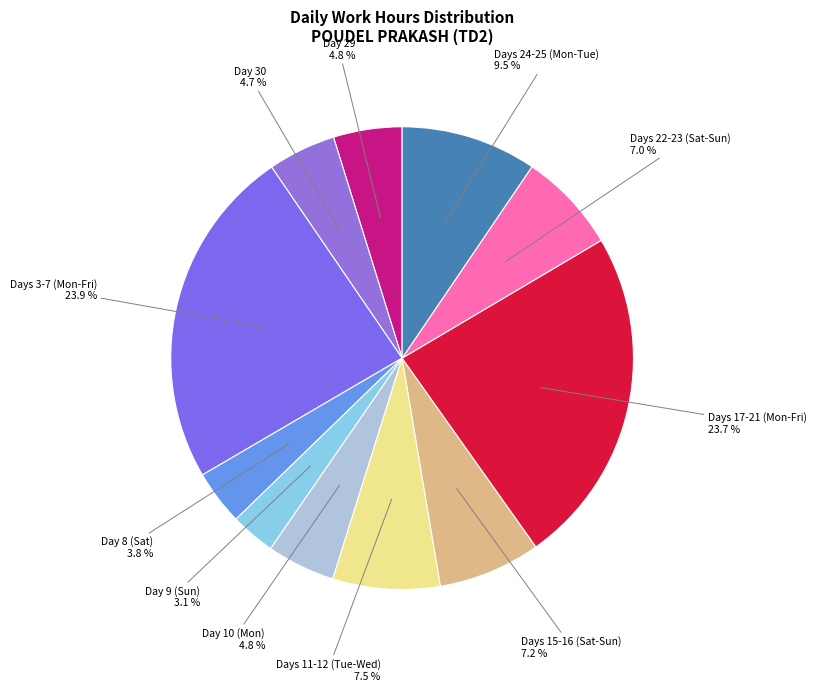

Which category has the smallest portion of the pie?

9